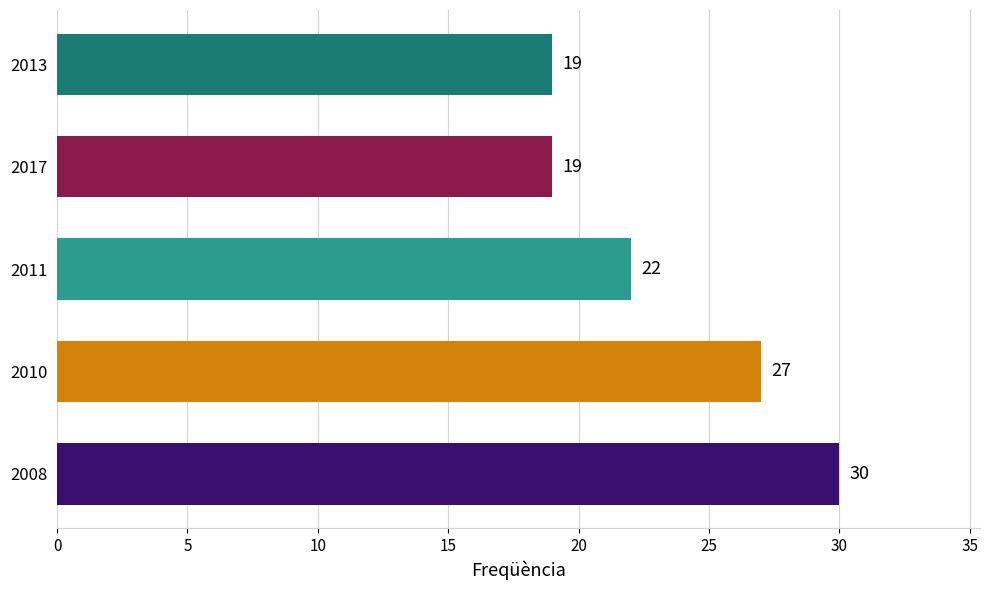

What is the average value?

23